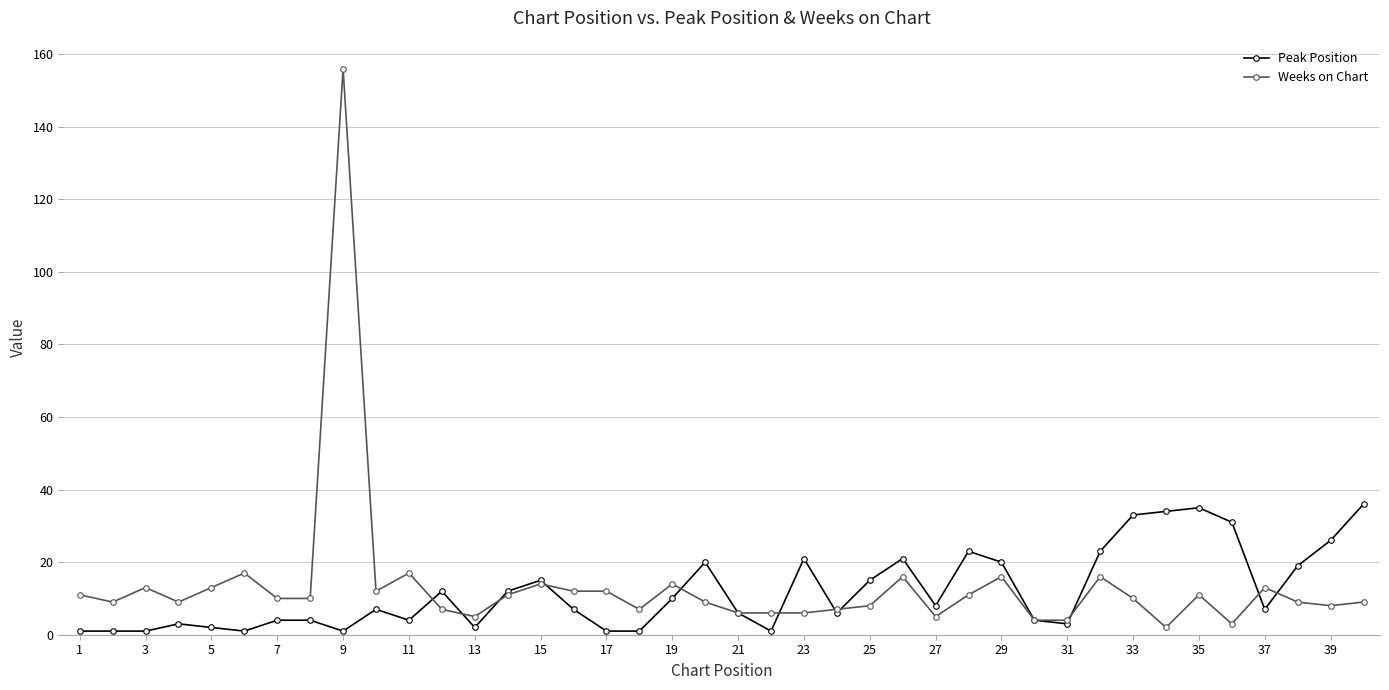

Which series has the widest spread of values?

Weeks on Chart